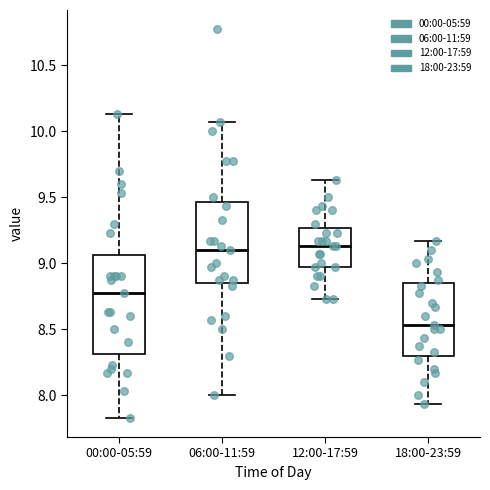

Reading left to right, read every box against the y-axis: the position of its median line, the range the box covers, and the ends of its whiskers. The values are not printed on the chart, so give them approximately, as read against the axis.

00:00-05:59: median 8.75, box 8.30 to 9.05, whiskers 7.85 to 10.15
06:00-11:59: median 9.10, box 8.85 to 9.45, whiskers 8.00 to 10.05
12:00-17:59: median 9.15, box 8.95 to 9.25, whiskers 8.75 to 9.65
18:00-23:59: median 8.55, box 8.30 to 8.85, whiskers 7.95 to 9.15